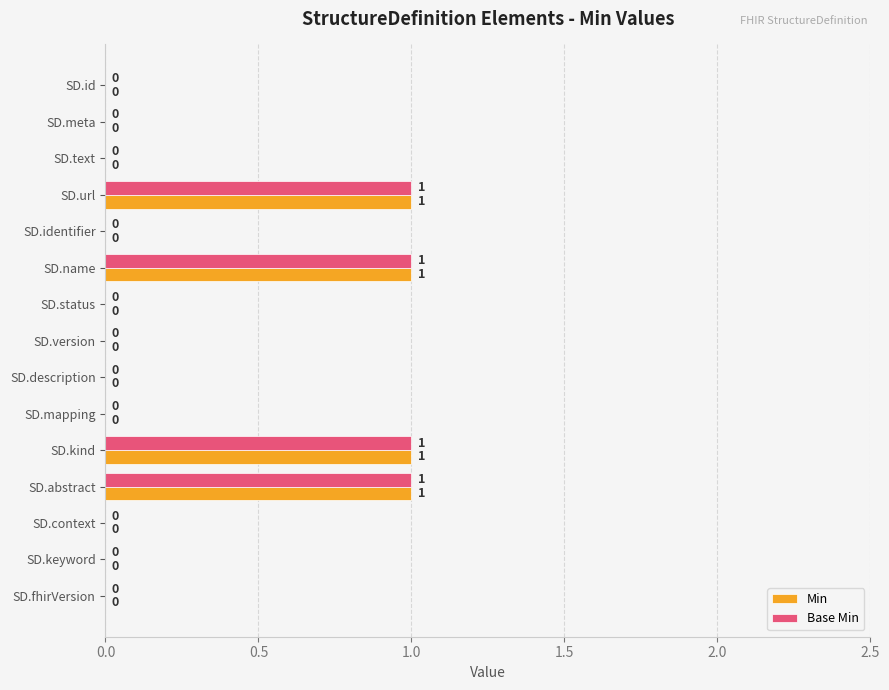

How many Min values are between 0 and 1?

15